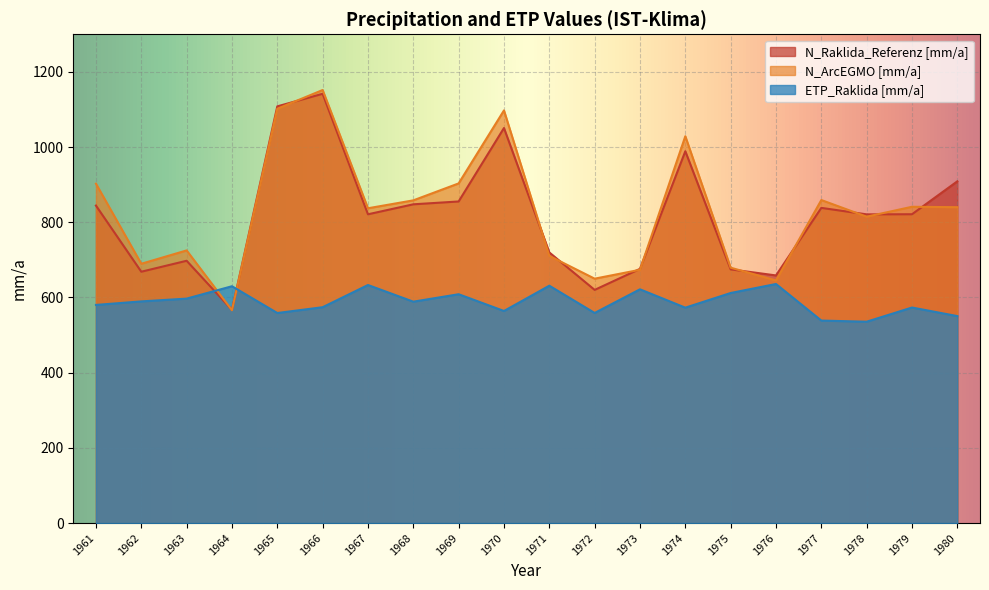

At which category is the sum across all series the highest?

1966